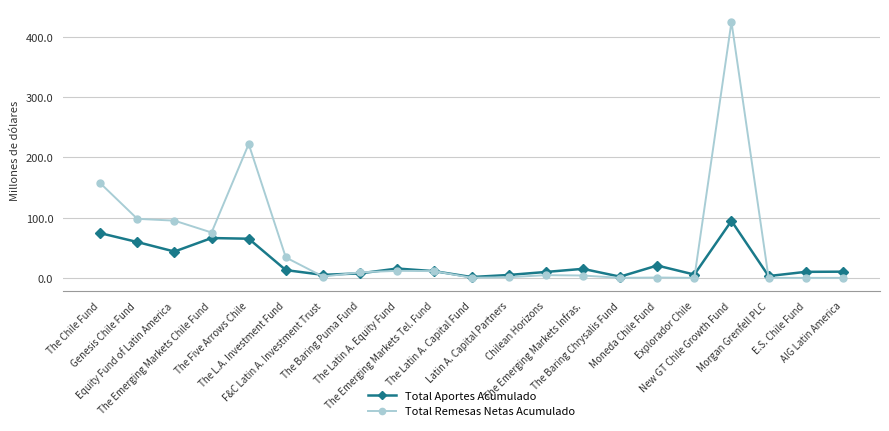

Rank the series by their average value, from lowest to highest.

Total Aportes Acumulado, Total Remesas Netas Acumulado